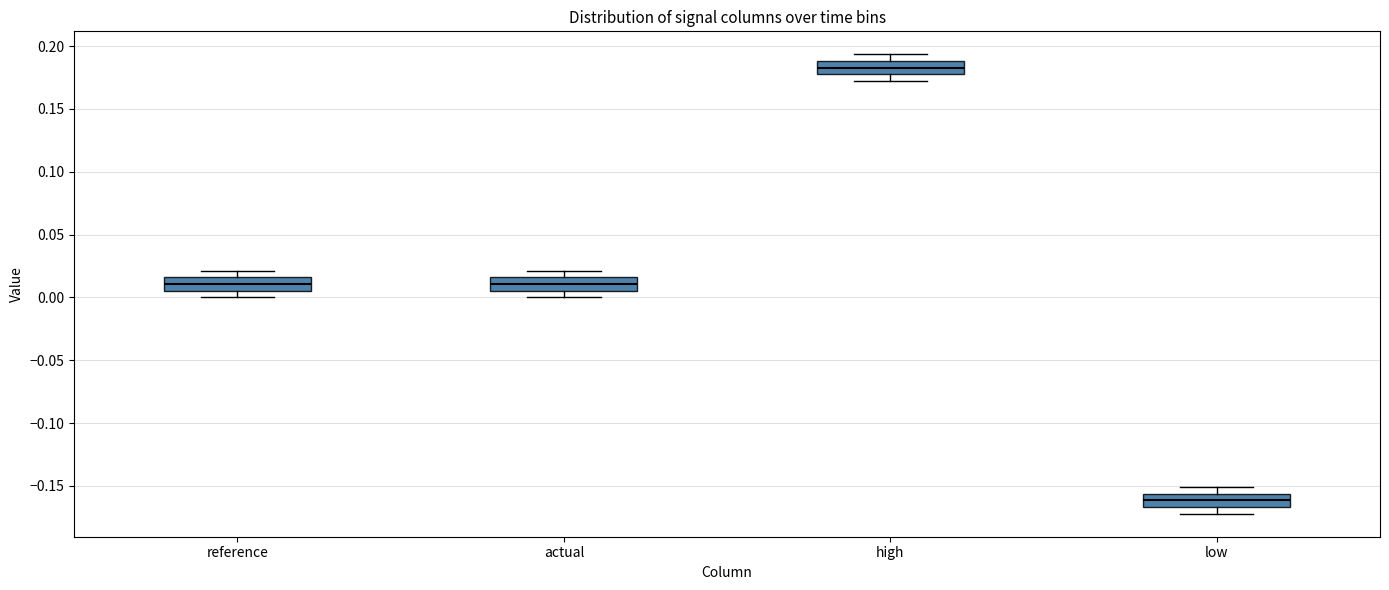

Reading left to right, read every box against the y-axis: the position of its median line, the range the box covers, and the ends of its whiskers. The values are not printed on the chart, so give them approximately, as read against the axis.

reference: median 0.010, box 0.005 to 0.015, whiskers 0.000 to 0.020
actual: median 0.010, box 0.005 to 0.015, whiskers 0.000 to 0.020
high: median 0.185, box 0.180 to 0.190, whiskers 0.170 to 0.195
low: median -0.160, box -0.165 to -0.155, whiskers -0.170 to -0.150